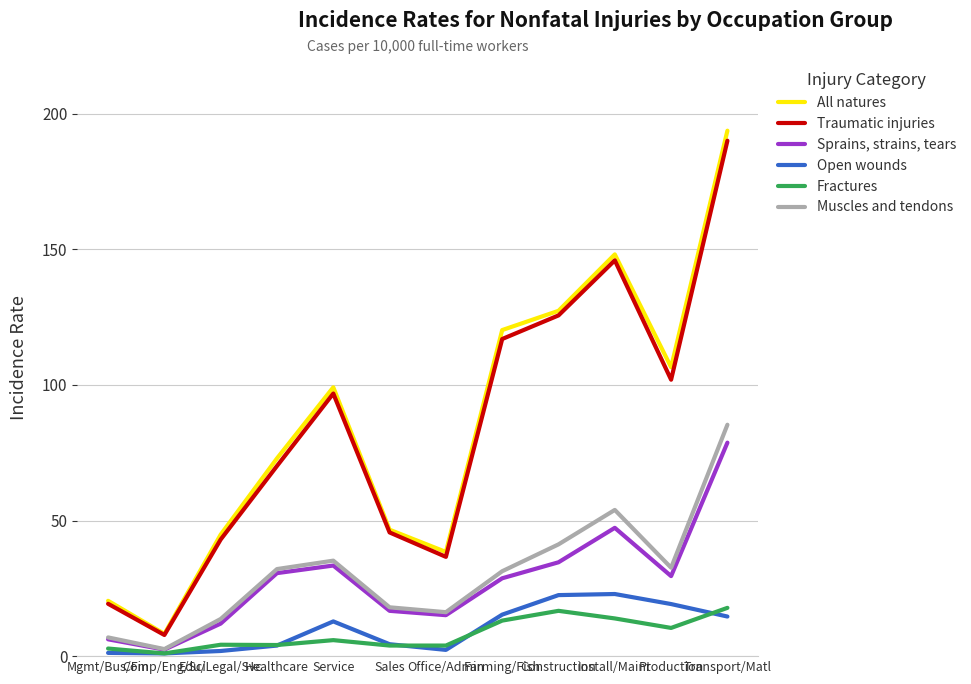

What is the highest value of the Open wounds series?

22.9